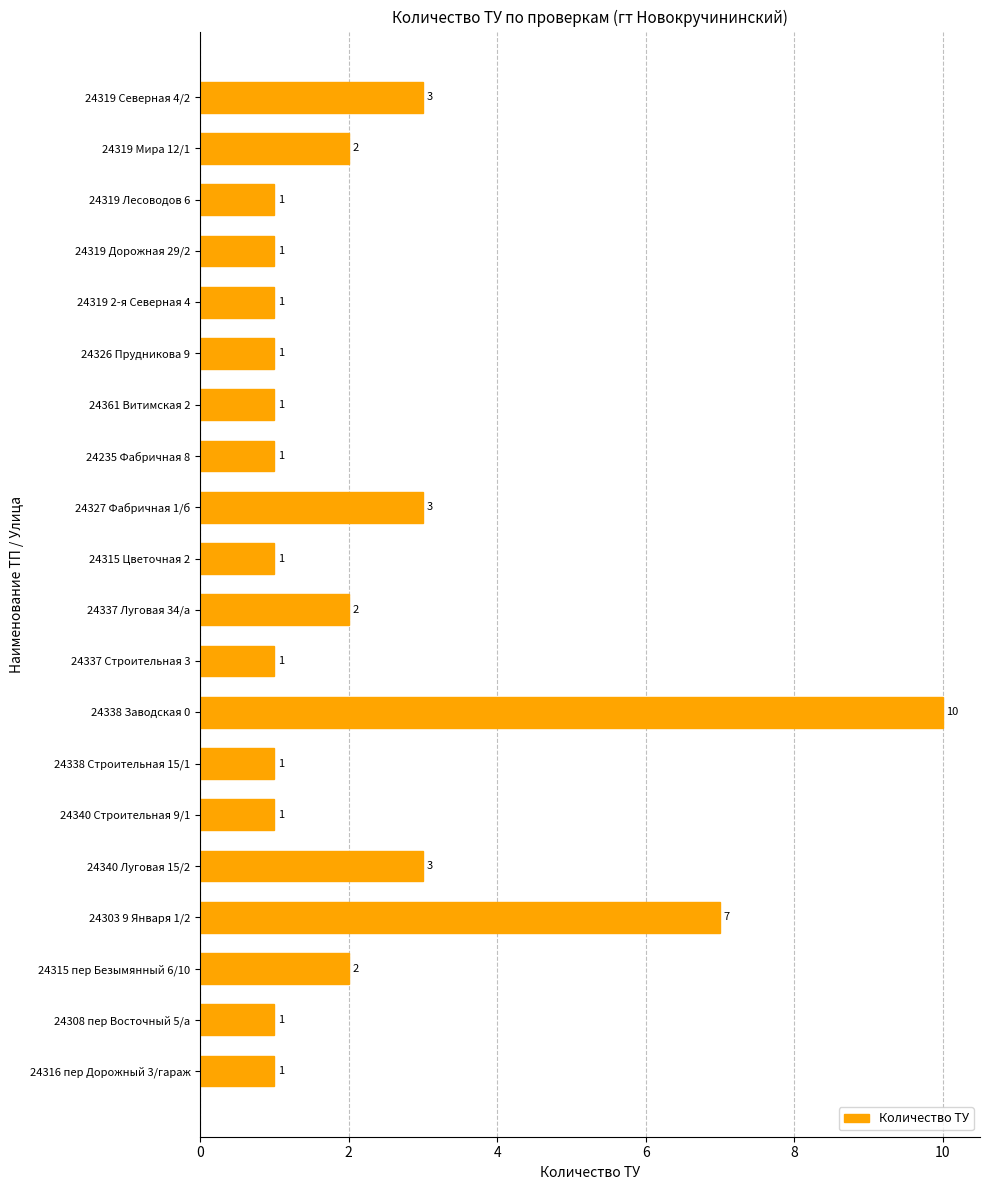

What is the maximum value shown in the chart?

10